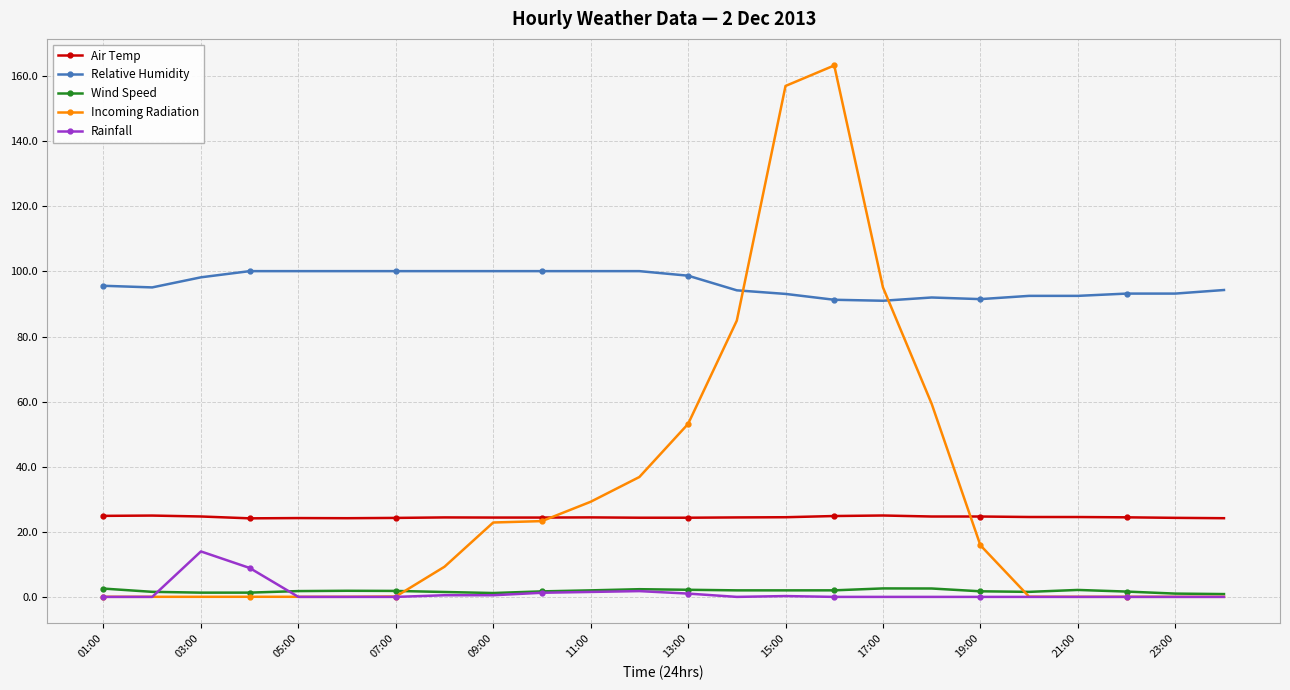

Which series has the largest range (max minus min)?

Incoming Radiation